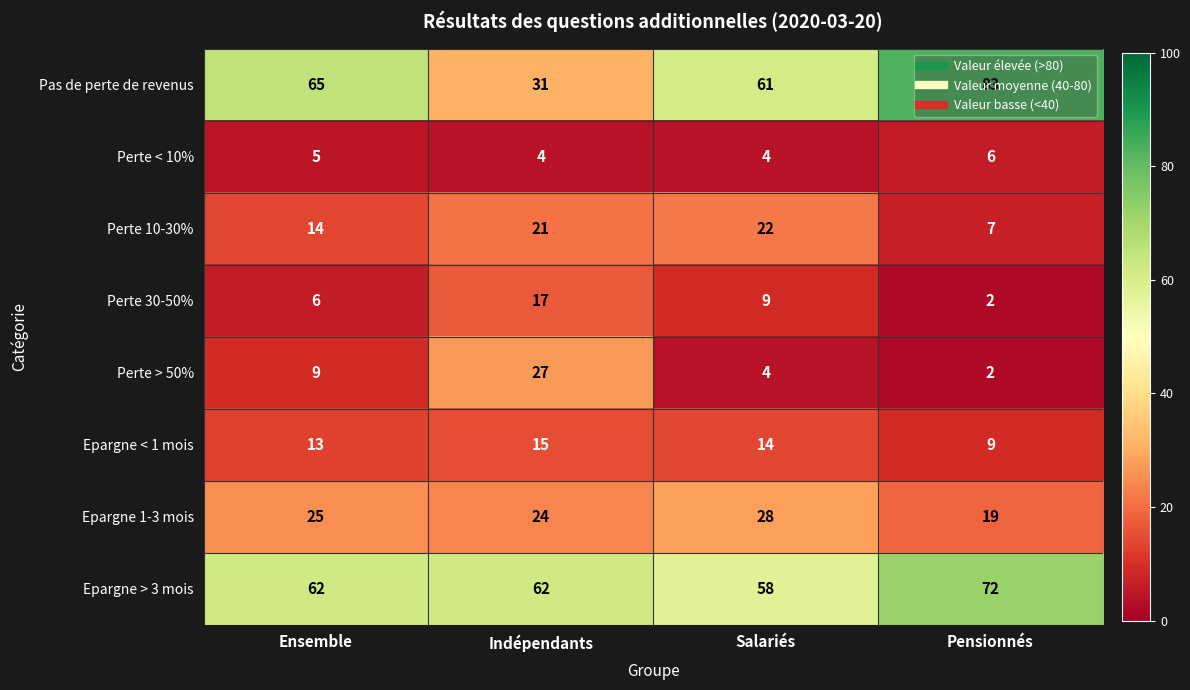

List the labels in order of Epargne < 1 mois value, smallest first.

Pensionnés, Ensemble, Salariés, Indépendants